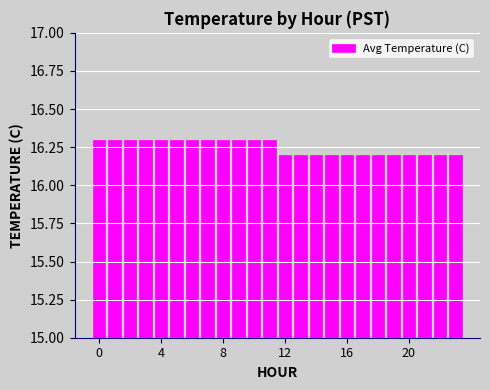

What is the sum of all values?

390.0